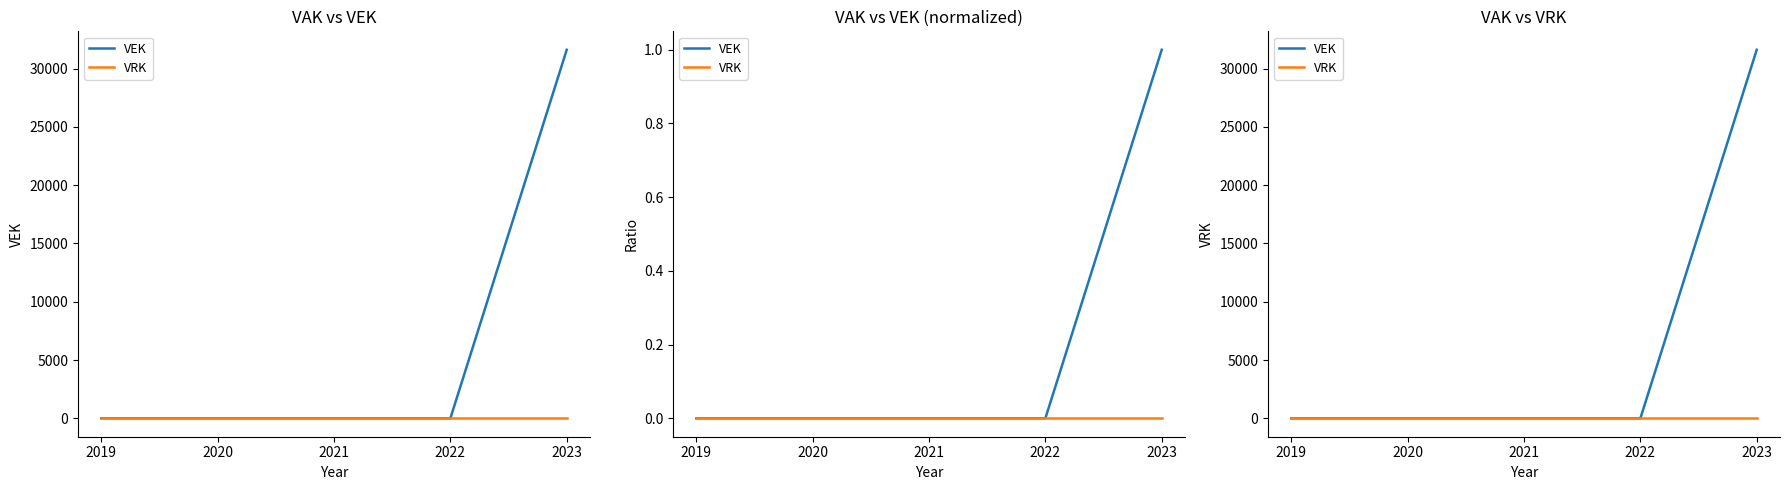

Which series has the largest total across all categories?

VEK